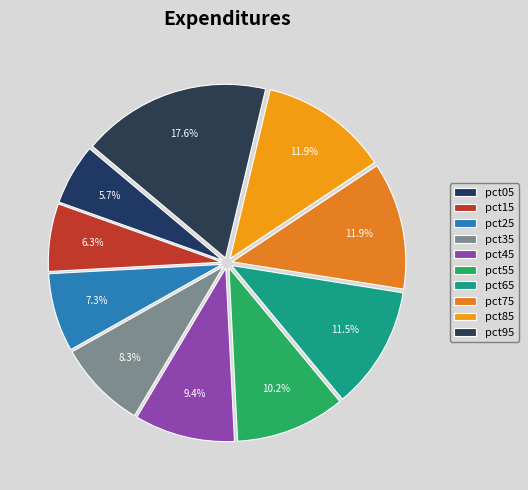

What percentage do pct45 and pct35 together represent?

17.6%